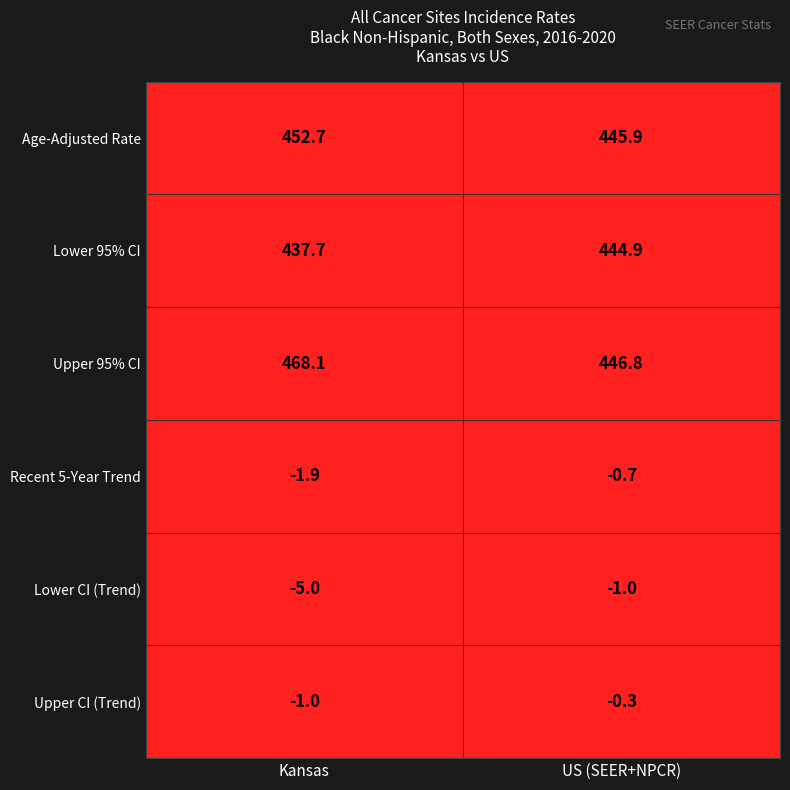

What is the difference between the highest and lowest values at US (SEER+NPCR)?

447.8